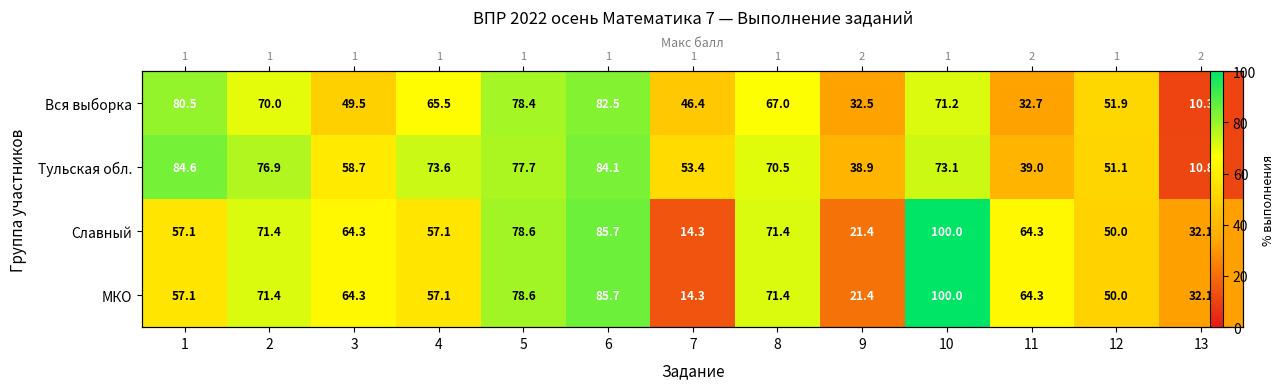

What is the difference between the maximum and minimum values in the МКО series?

85.7